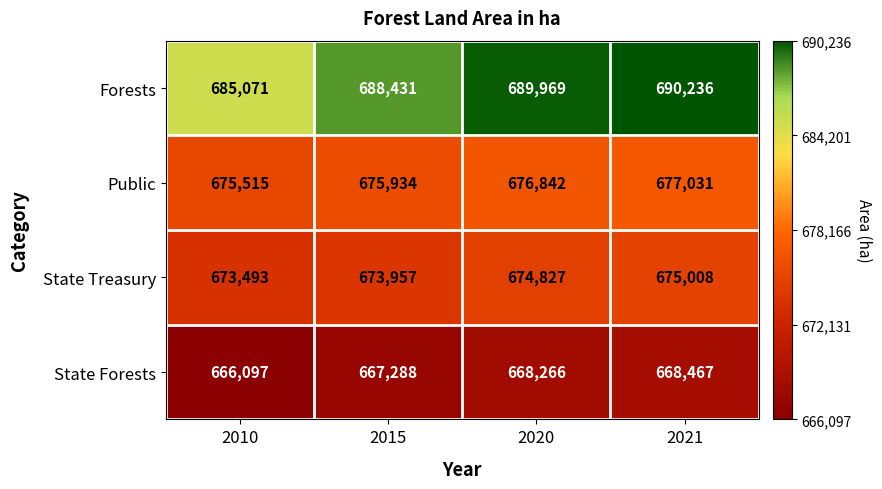

Reading left to right, what are all the values shown in this chart?

Forests: 2010=685071	2015=688431	2020=689969	2021=690236
Public: 2010=675515	2015=675934	2020=676842	2021=677031
State Treasury: 2010=673493	2015=673957	2020=674827	2021=675008
State Forests: 2010=666097	2015=667288	2020=668266	2021=668467